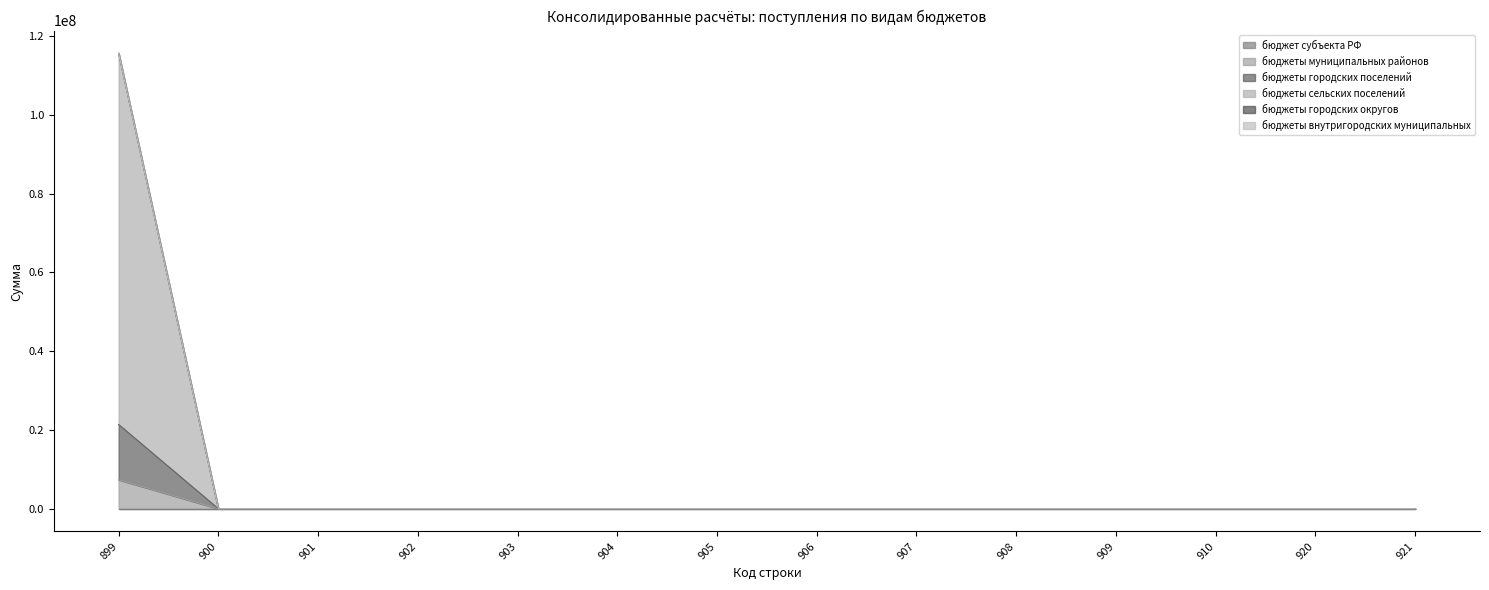

Reading right to left, extract all data points from this chart.

бюджеты муниципальных районов: 0	0	0	0	0	0	0	0	0	0	0	0	0	7368568
бюджеты городских поселений: 0	0	0	0	0	0	0	0	0	0	0	0	0	115653068
бюджеты сельских поселений: 0	0	0	0	0	0	0	0	0	0	0	0	0	21381768